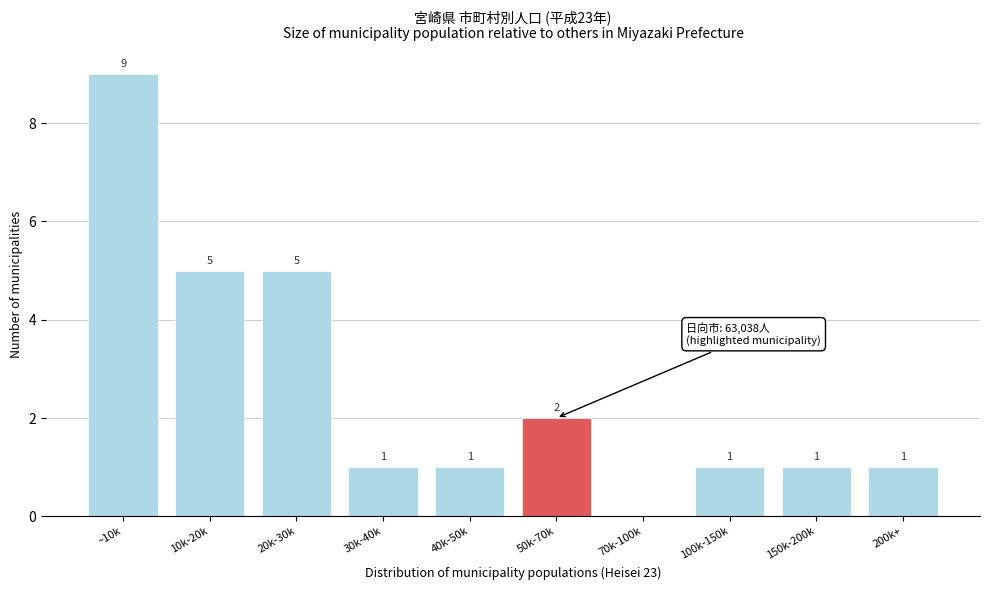

Reading left to right, list all the values displayed in this chart.

~10k=9	10k-20k=5	20k-30k=5	30k-40k=1	40k-50k=1	50k-70k=2	70k-100k=0	100k-150k=1	150k-200k=1	200k+=1